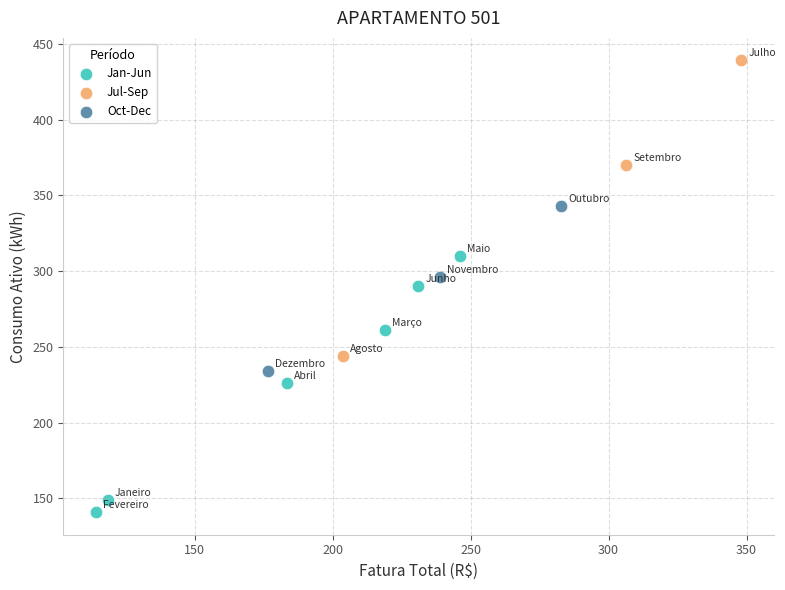

Which series contains the lowest Y value?

Jan-Jun